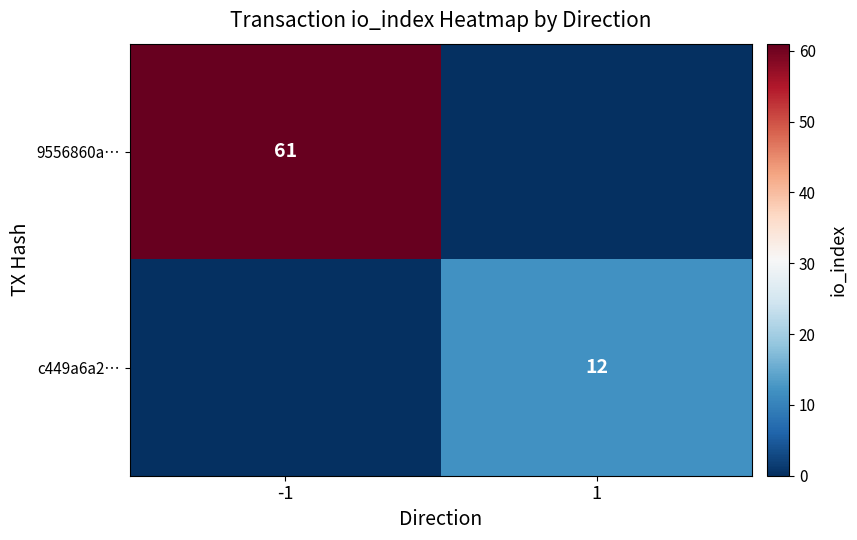

The 9556860a… series shows 89 at -1. True or false?

False